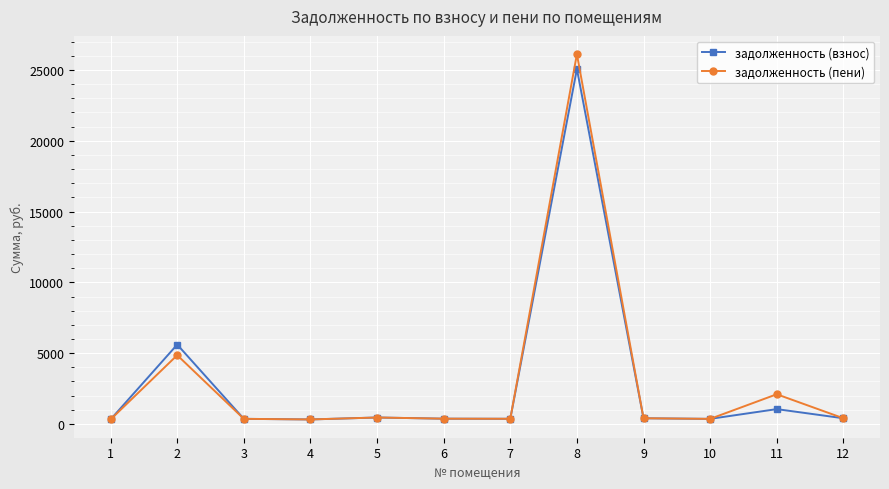

At which category is the sum across all series the highest?

8